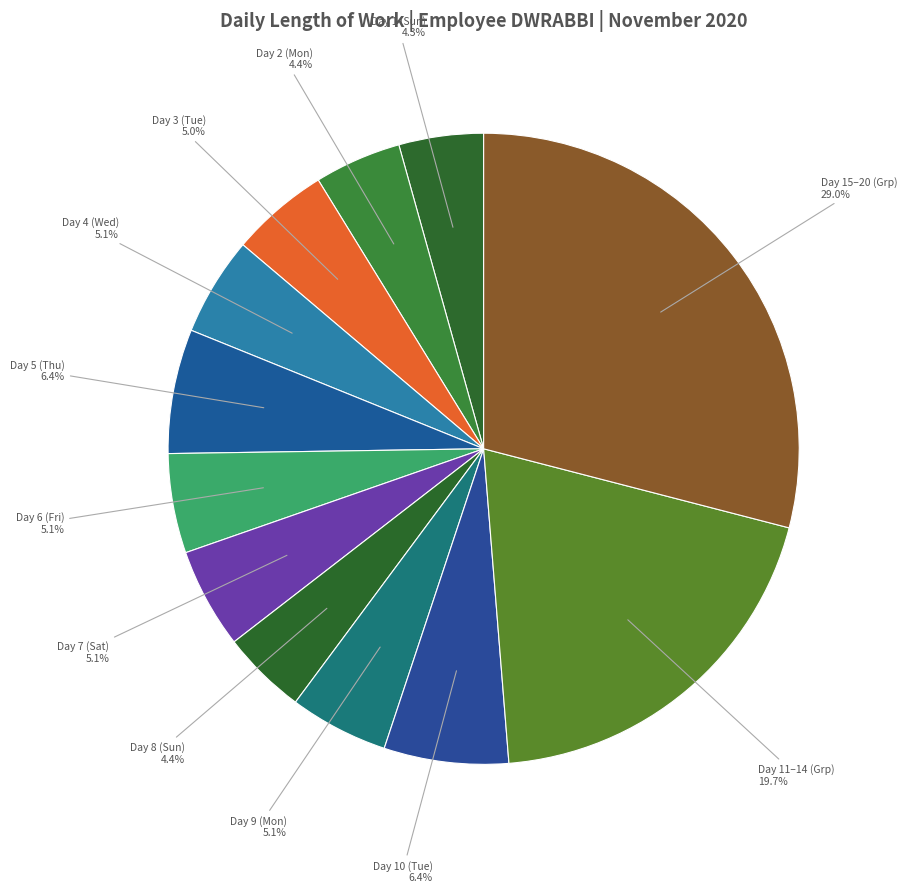

What portion of the pie excludes Day 7 (Sat)?

94.9%